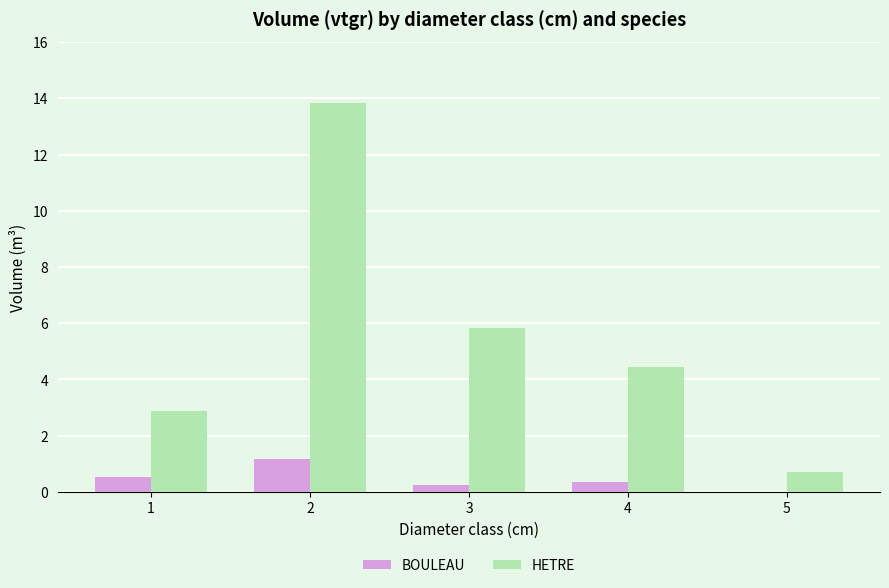

What is the difference between the HETRE values at 4 and 1?

1.6